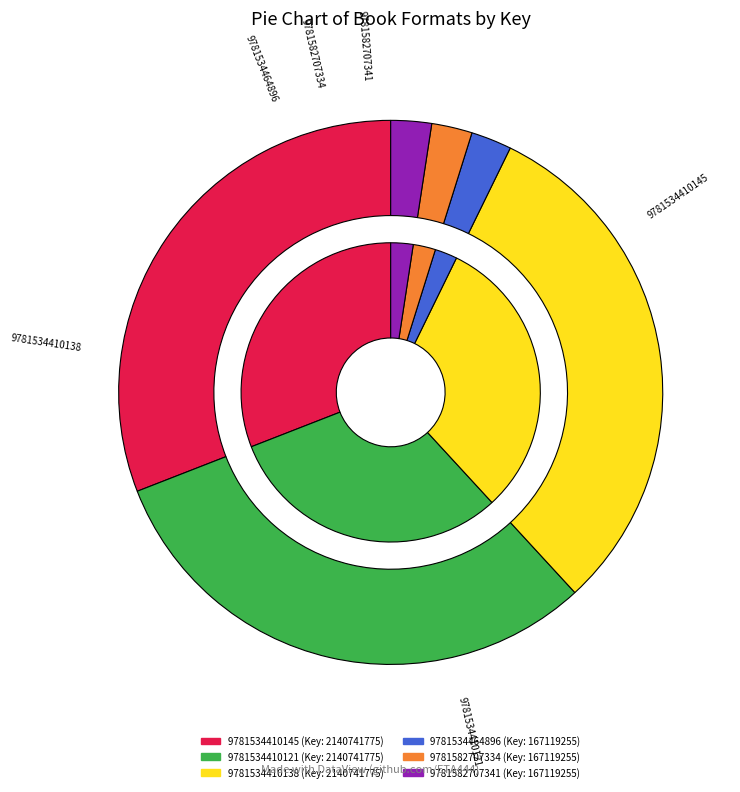

Combined, what portion of the pie is 9781534410138 and 9781534410121?

61.8%